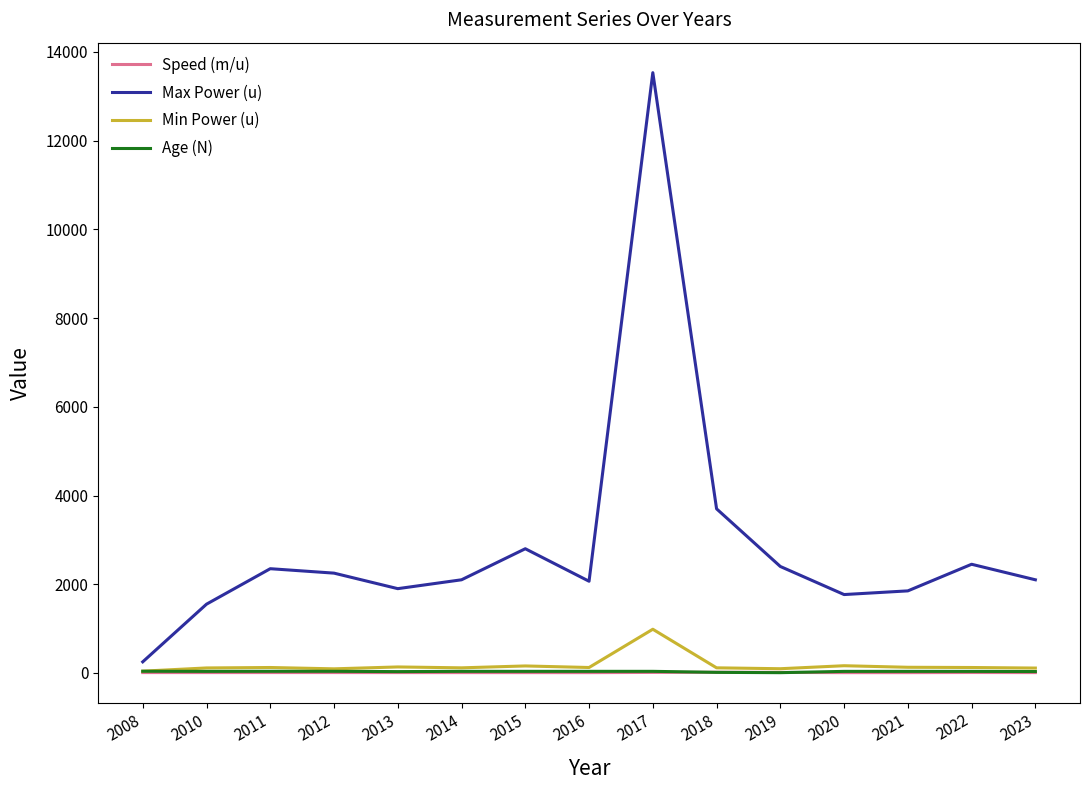

What is the average value of the Age (N) series?

31.8